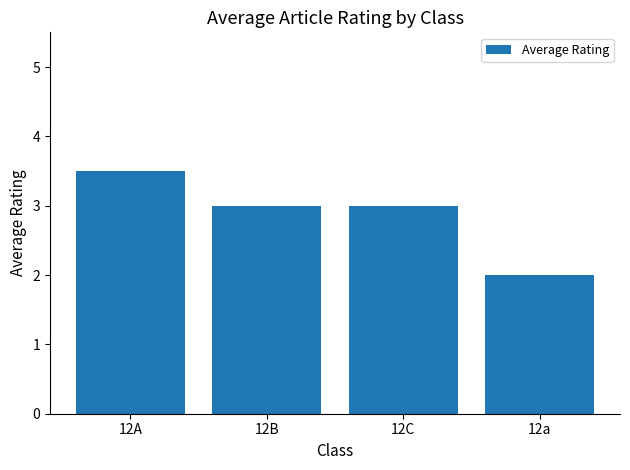

What is the value of the 1st bar from the left?

3.5